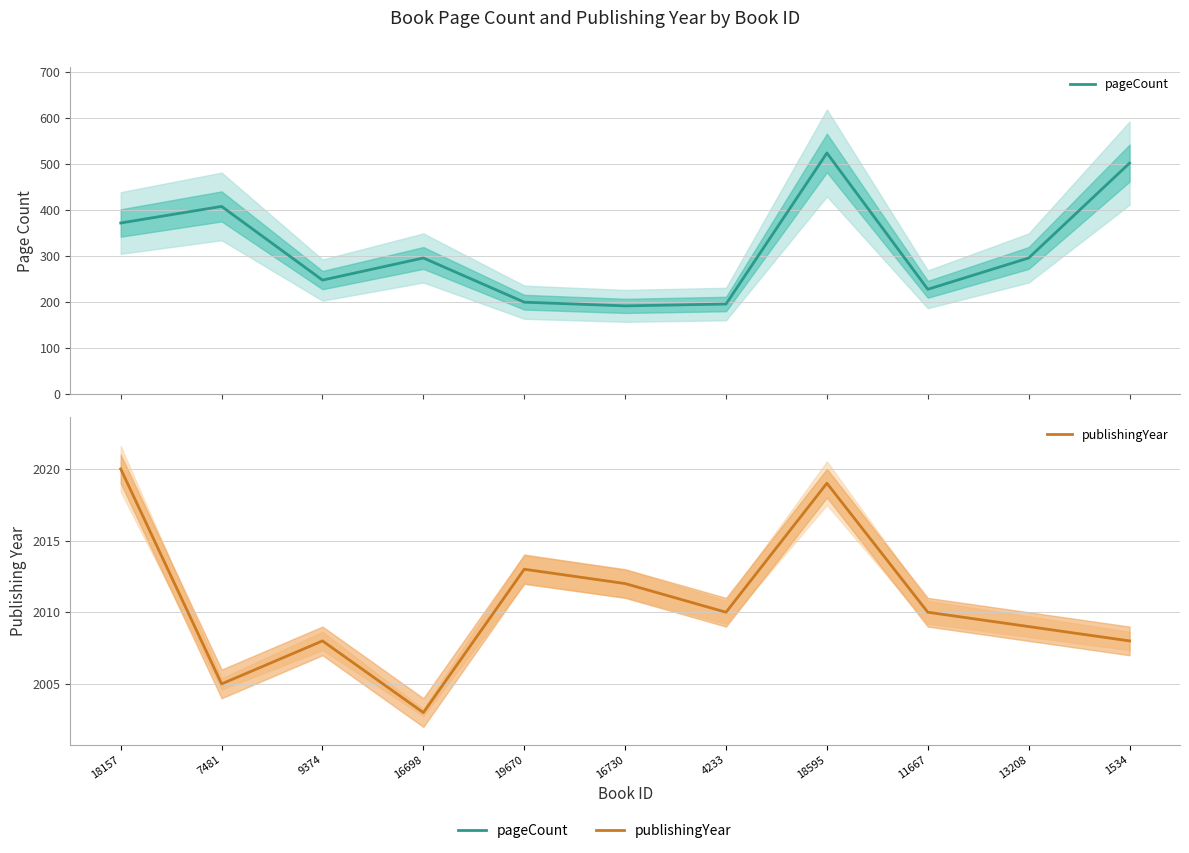

Where does the publishingYear series first go above 2010?

18157